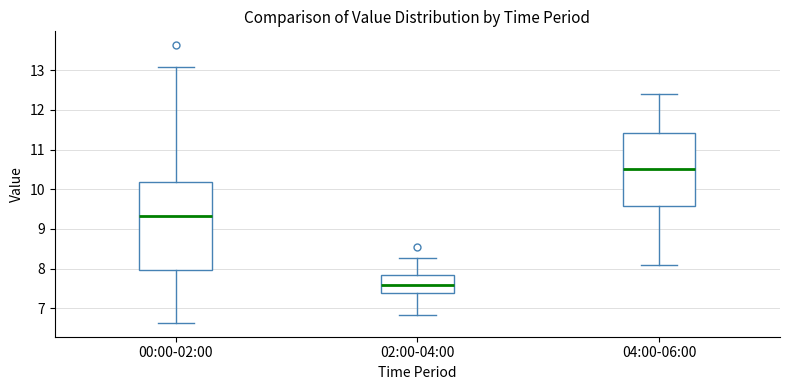

Reading left to right, transcribe this box plot: for each box, give where its median line is, the range the box spans, and where its two whiskers end, as read against the y-axis. The values are not printed on the chart, so give them approximately, as read against the axis.

00:00-02:00: median 9.3, box 8.0 to 10.2, whiskers 6.6 to 13.1
02:00-04:00: median 7.6, box 7.4 to 7.8, whiskers 6.8 to 8.3
04:00-06:00: median 10.5, box 9.6 to 11.4, whiskers 8.1 to 12.4